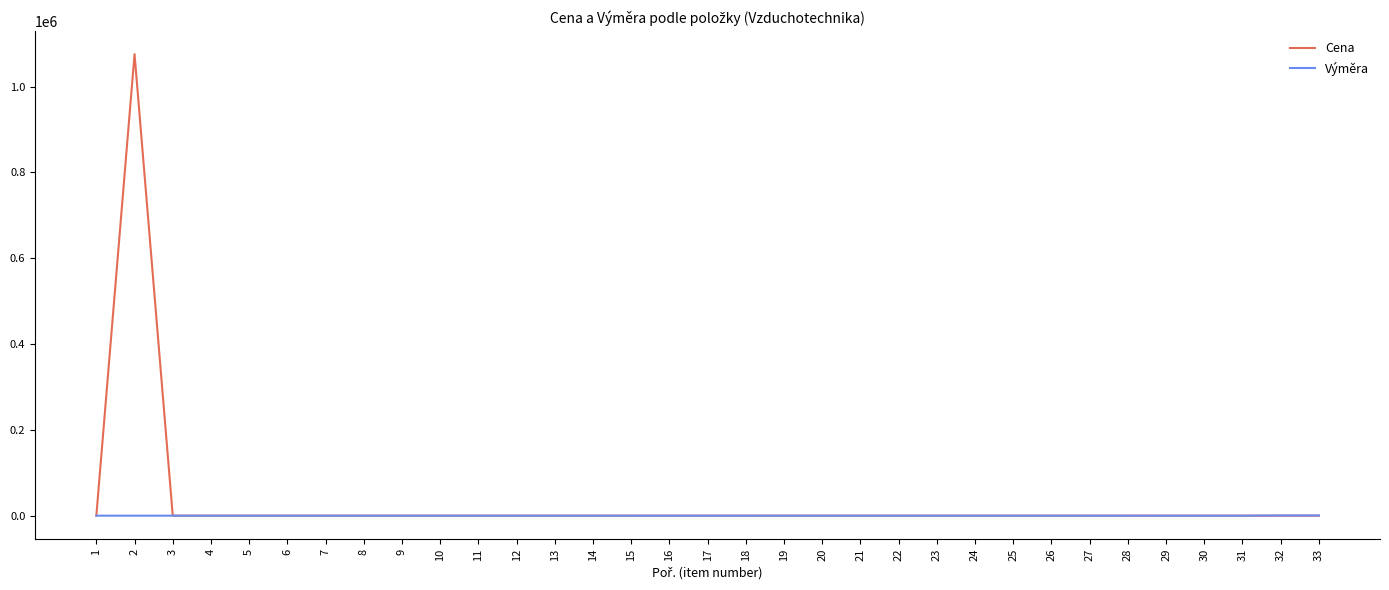

Rank the series by their maximum value, from lowest to highest.

Výměra, Cena